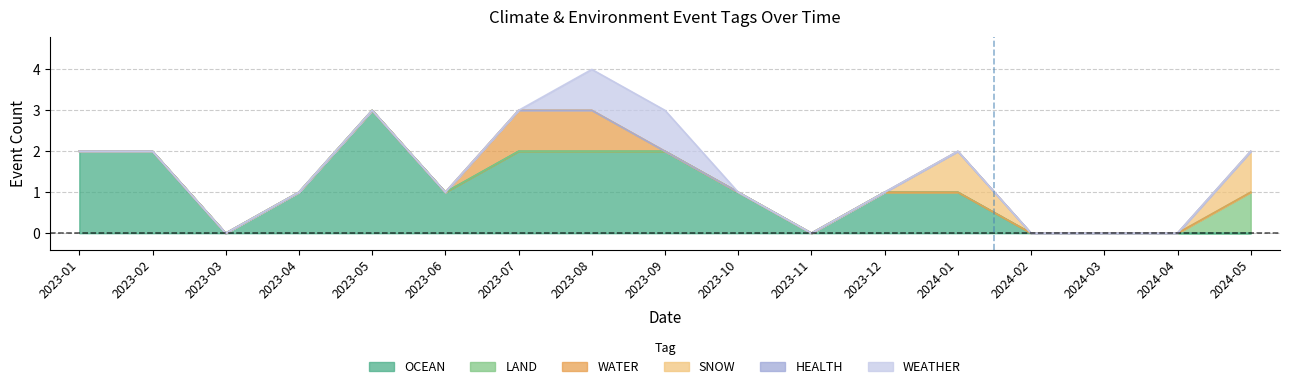

What is the difference between the second highest and minimum values in the OCEAN series?

2